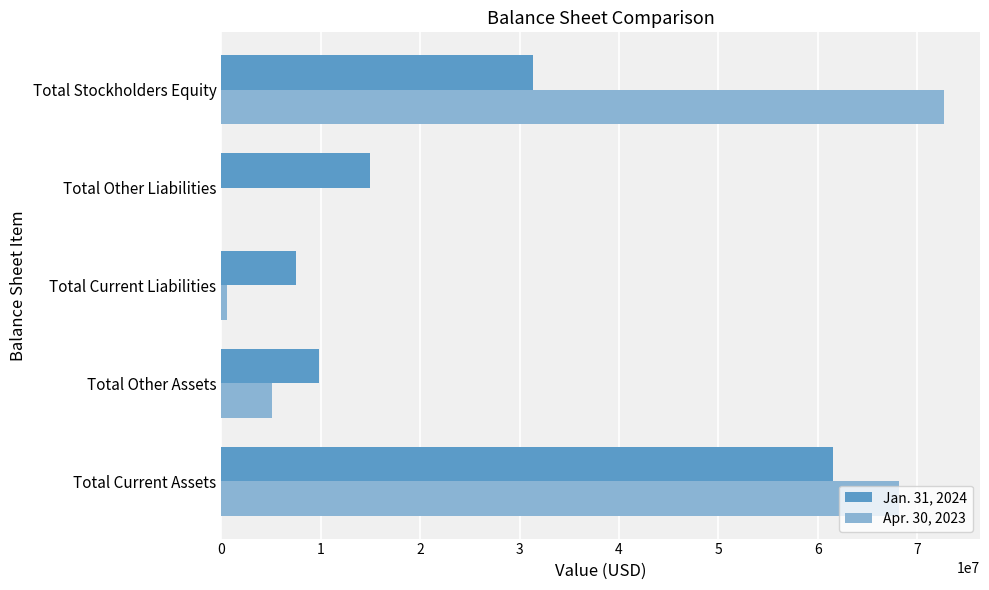

At which category is the sum across all series the highest?

Total Current Assets